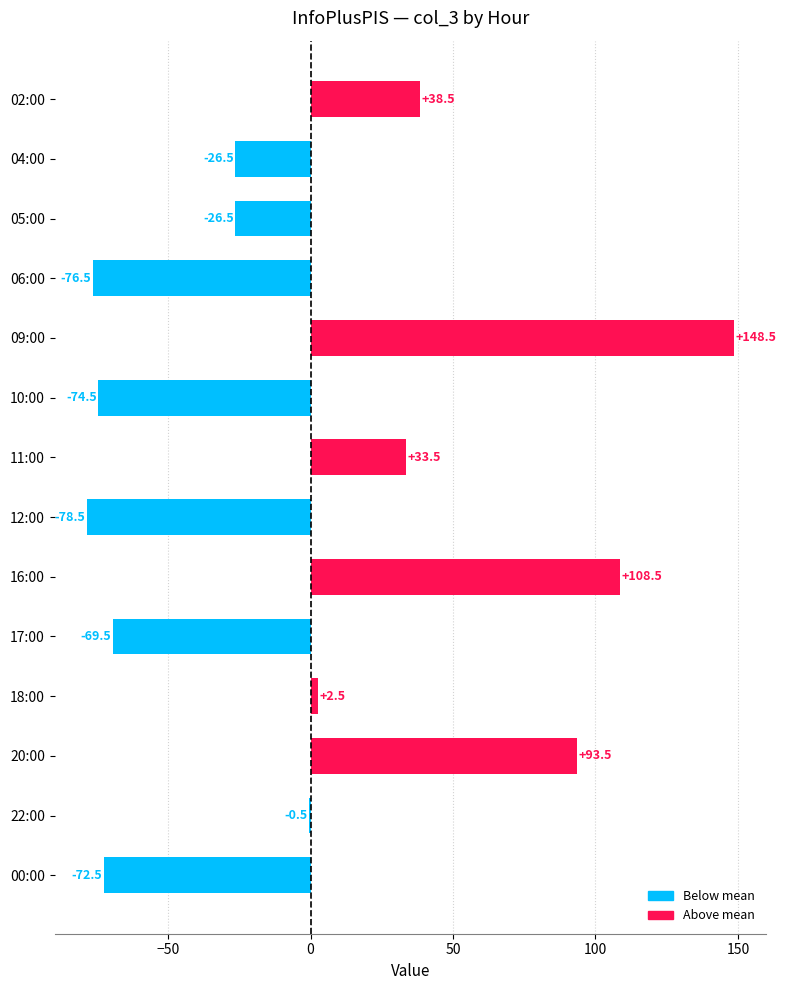

What is the change in value from 12:00 to 00:00?

+6.0